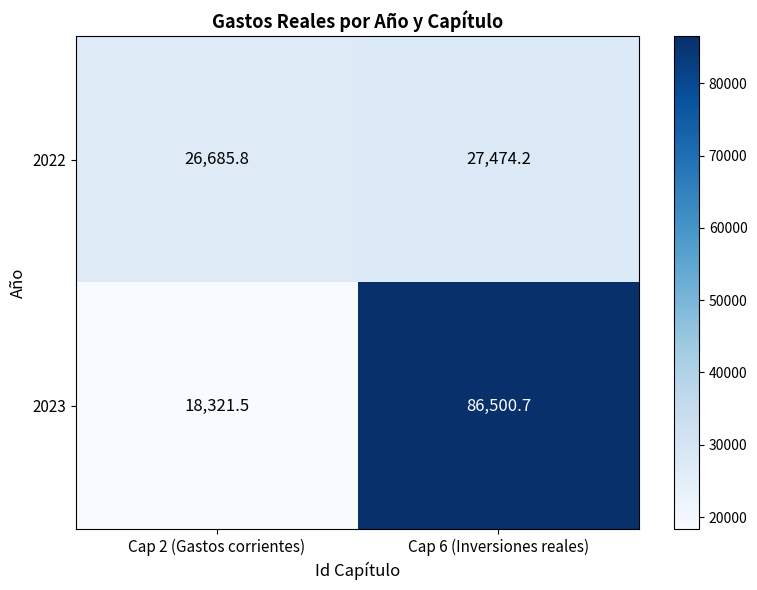

Where is 2022 nearest to the value 27080?

Cap 2 (Gastos corrientes)